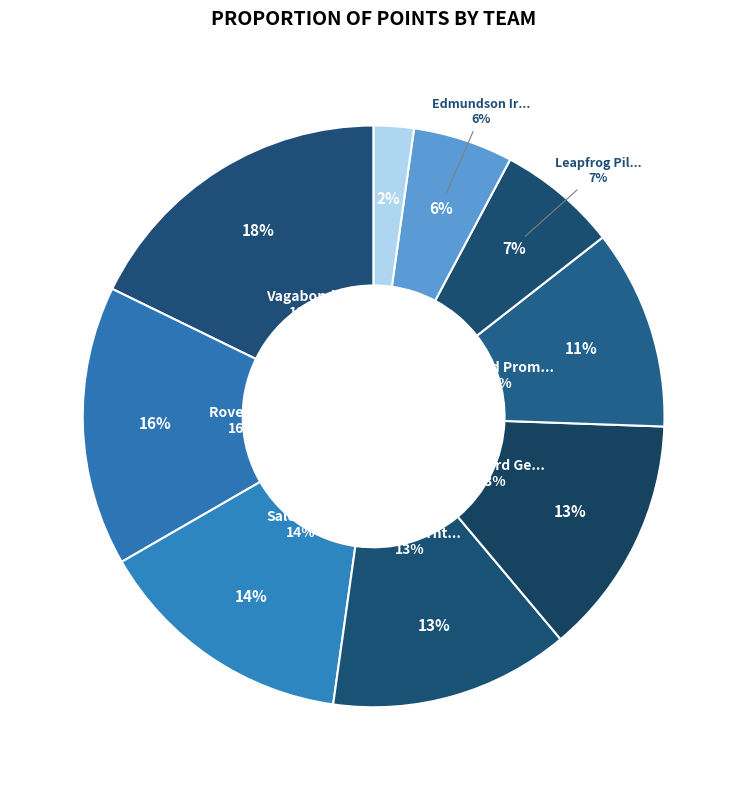

What percentage is the Edmundson Irregulars C slice, to the nearest percent?

6%